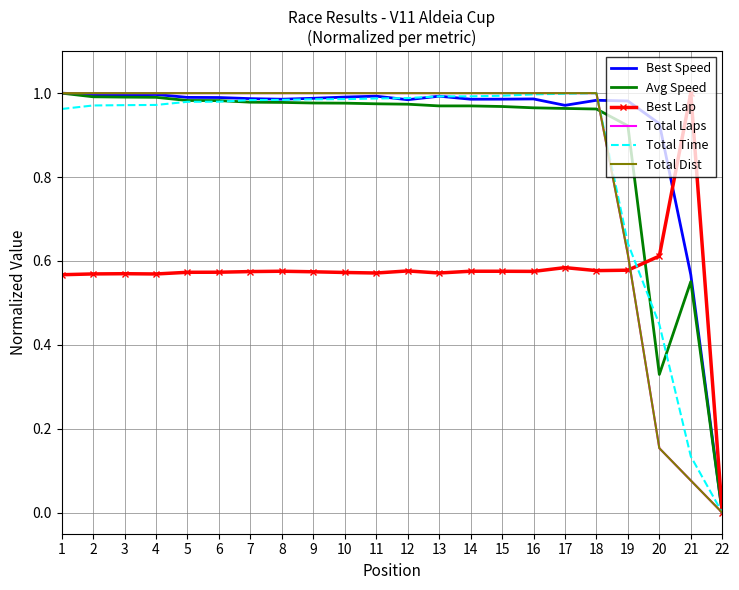

Which label corresponds to the largest value in the chart?

1